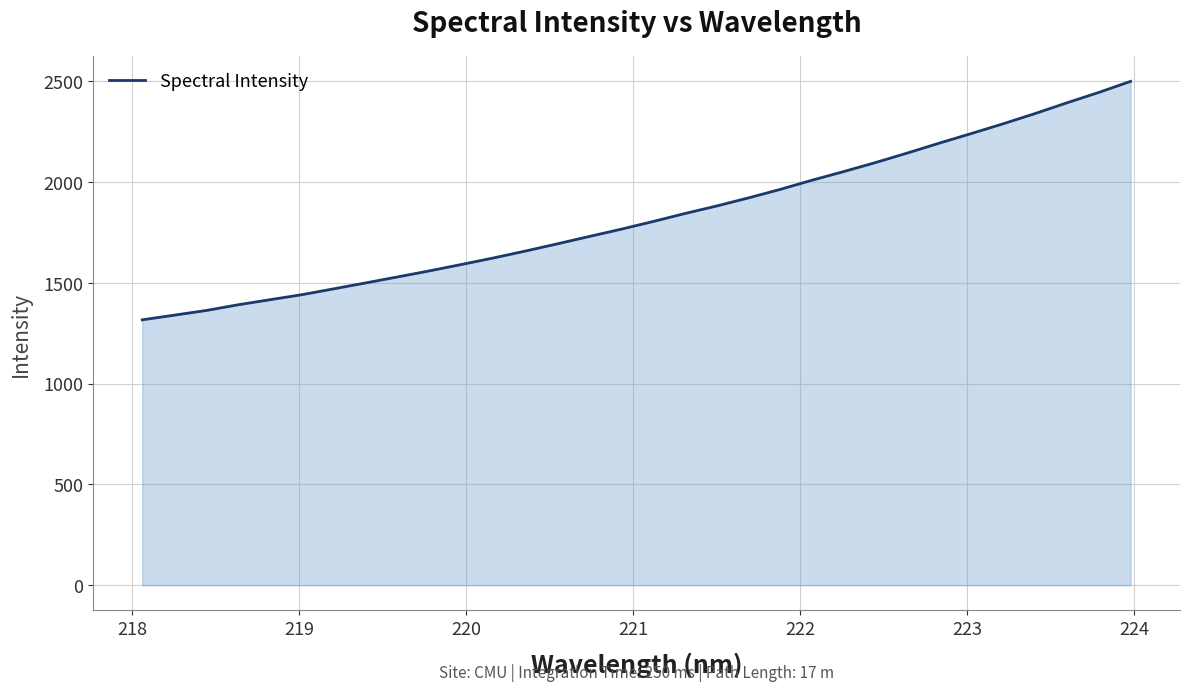

What is the maximum value shown in the chart?

2498.8